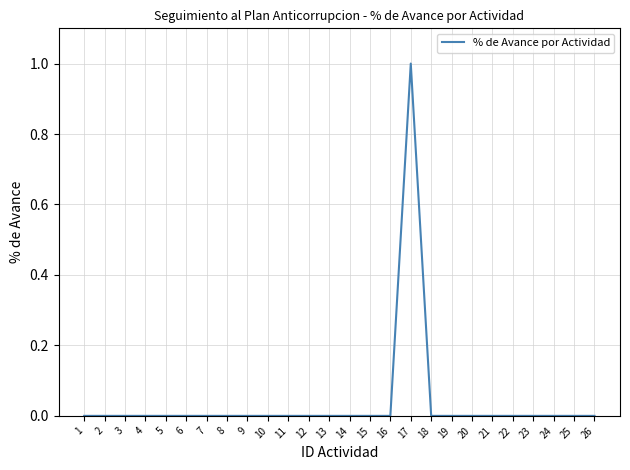

The chart shows a value of 0 at 11. True or false?

True